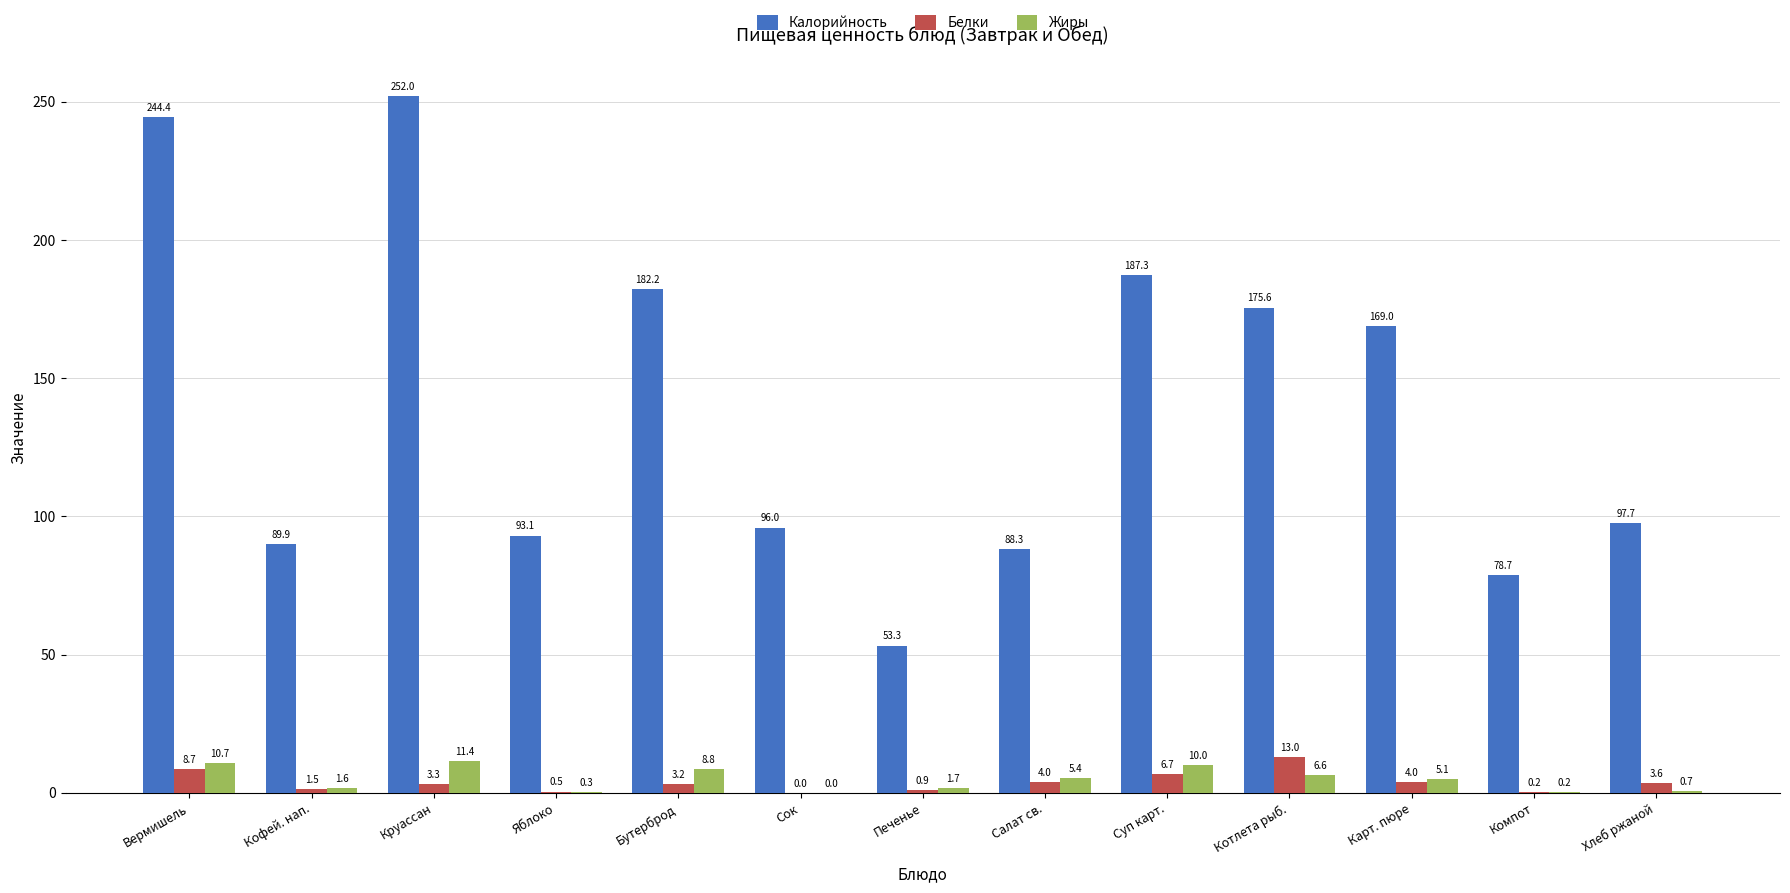

Which series changed the most between Круассан and Салат св.?

Калорийность